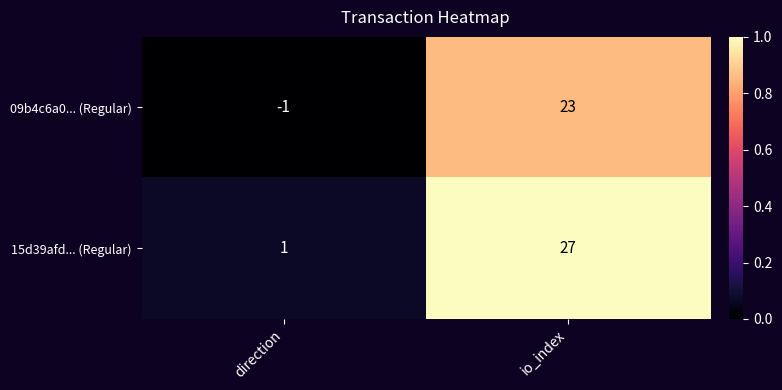

What is the difference between the maximum and minimum values in the 15d39afd... (Regular) series?

26